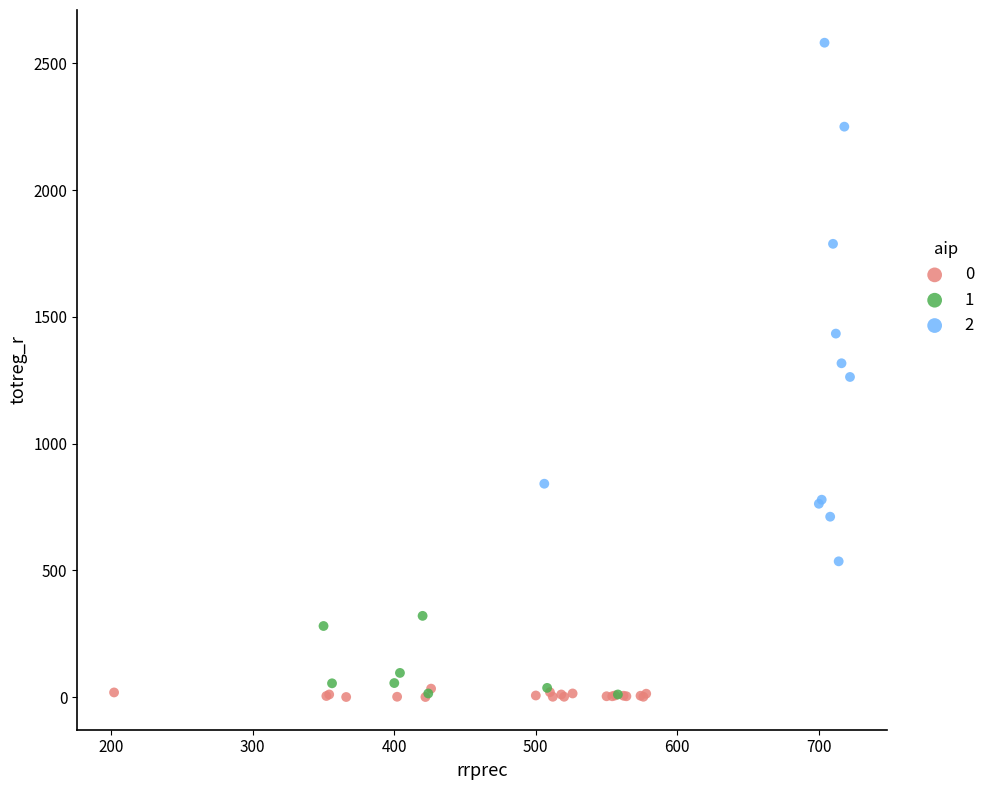

What are all the series names shown in the legend?

0, 1, 2